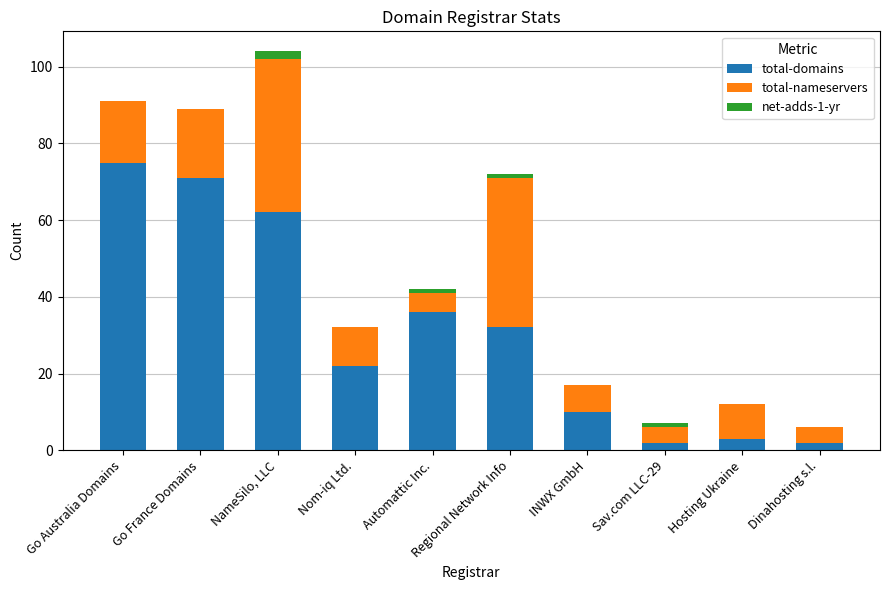

At which label does total-domains reach its peak?

Go Australia Domains